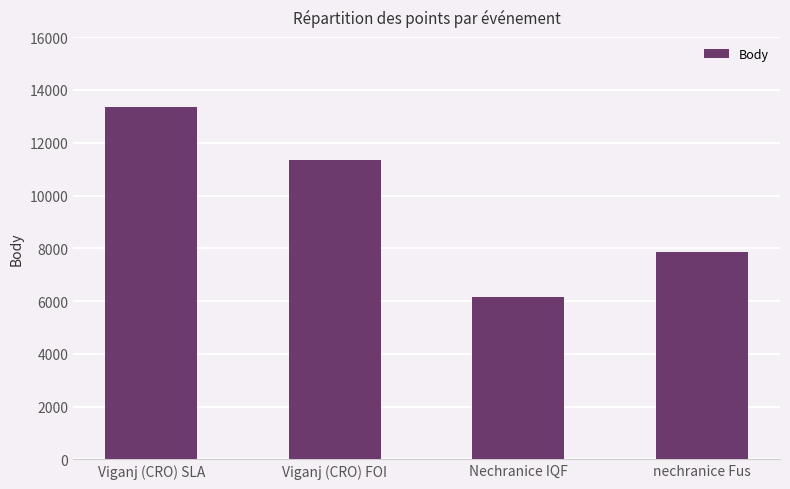

Reading left to right, transcribe all the data shown in this chart.

Viganj (CRO) SLA=13341	Viganj (CRO) FOI=11353	Nechranice IQF=6154	nechranice Fus=7855